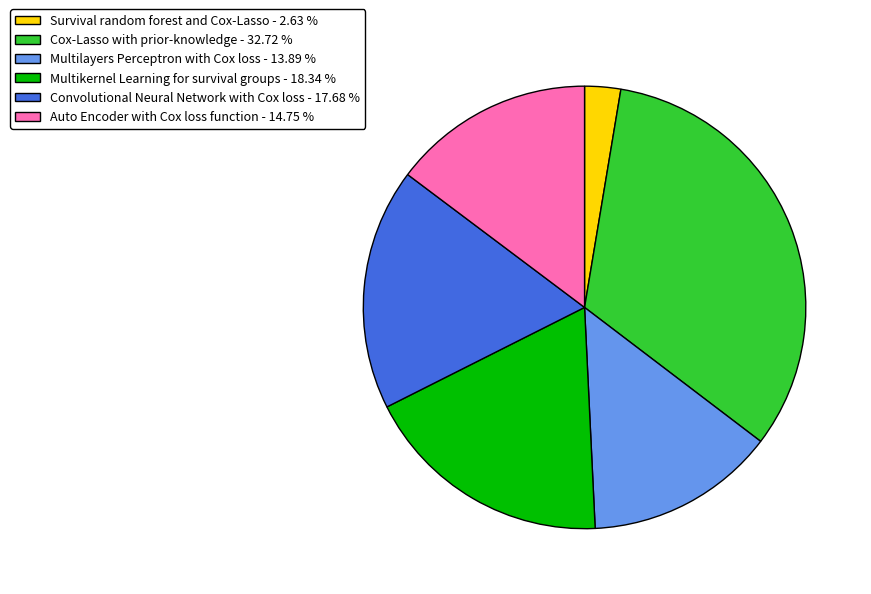

Does any single category account for the majority?

No